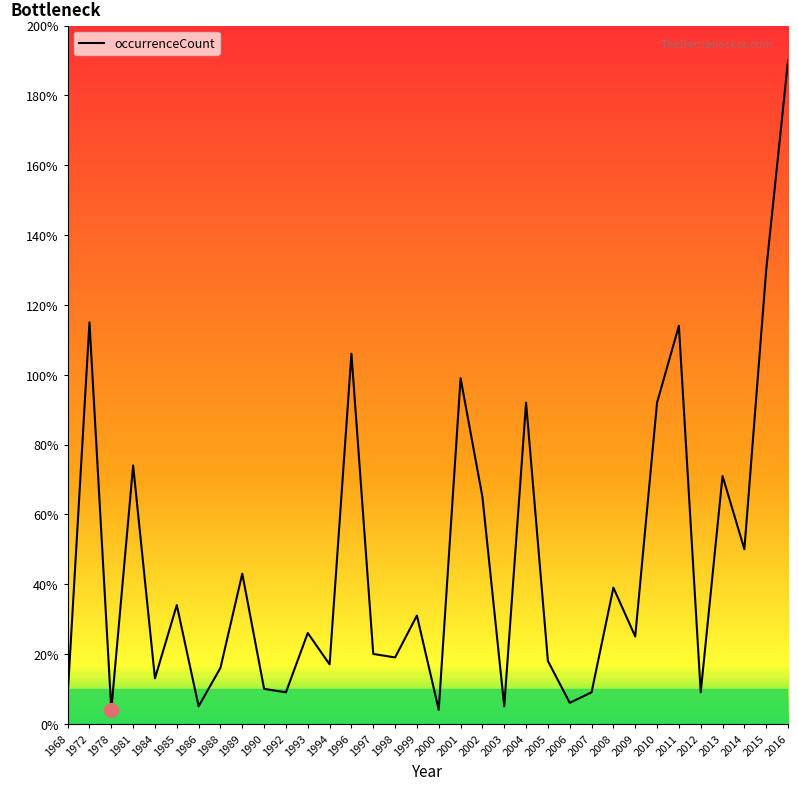

Is it true that the value at 1999 is 12?

False